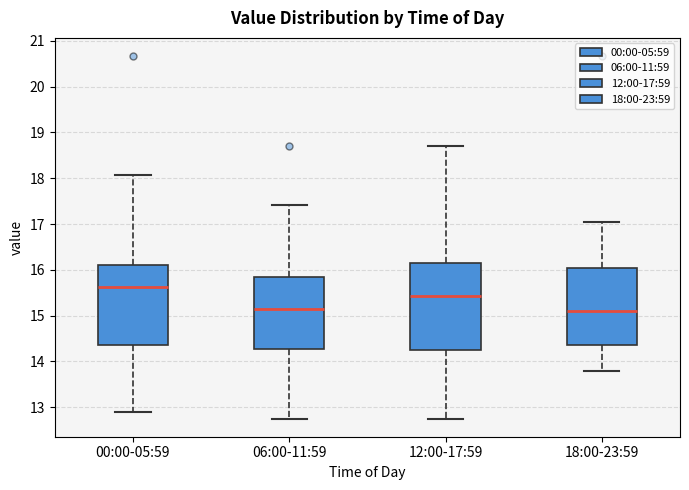

Reading left to right, read every box against the y-axis: the position of its median line, the range the box covers, and the ends of its whiskers. The values are not printed on the chart, so give them approximately, as read against the axis.

00:00-05:59: median 15.6, box 14.4 to 16.1, whiskers 12.9 to 18.1
06:00-11:59: median 15.1, box 14.3 to 15.9, whiskers 12.8 to 17.4
12:00-17:59: median 15.4, box 14.3 to 16.2, whiskers 12.8 to 18.7
18:00-23:59: median 15.1, box 14.4 to 16.0, whiskers 13.8 to 17.1